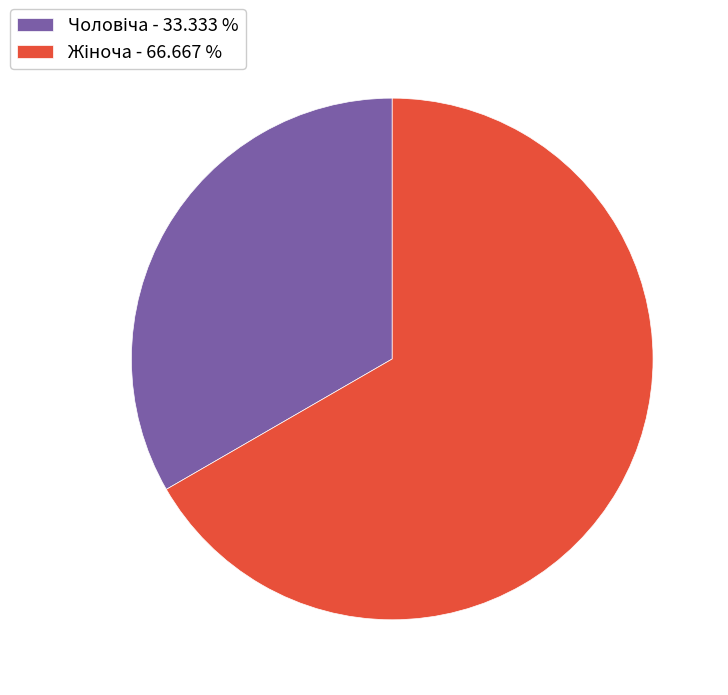

Is there a majority slice in this chart?

Yes